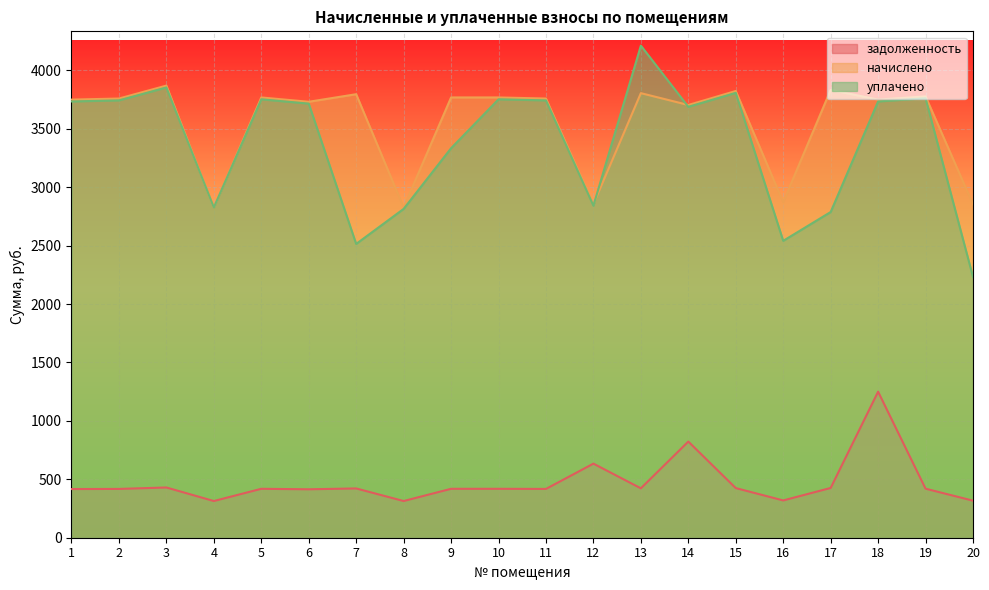

True or false: задолженность and начислено intersect in this chart.

False